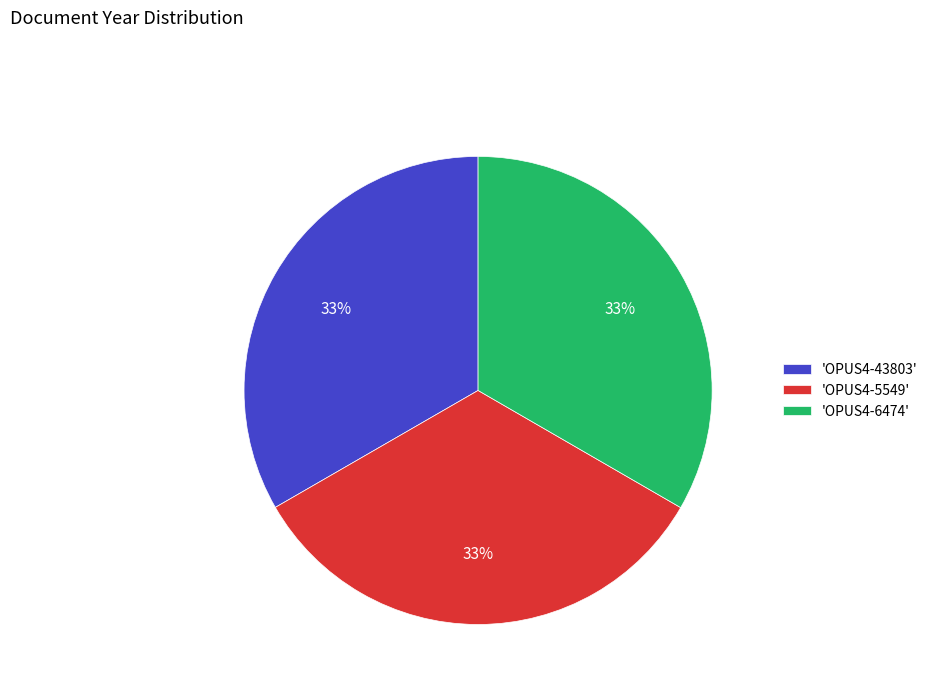

Is it true that 'OPUS4-43803' is 33% of the pie?

True